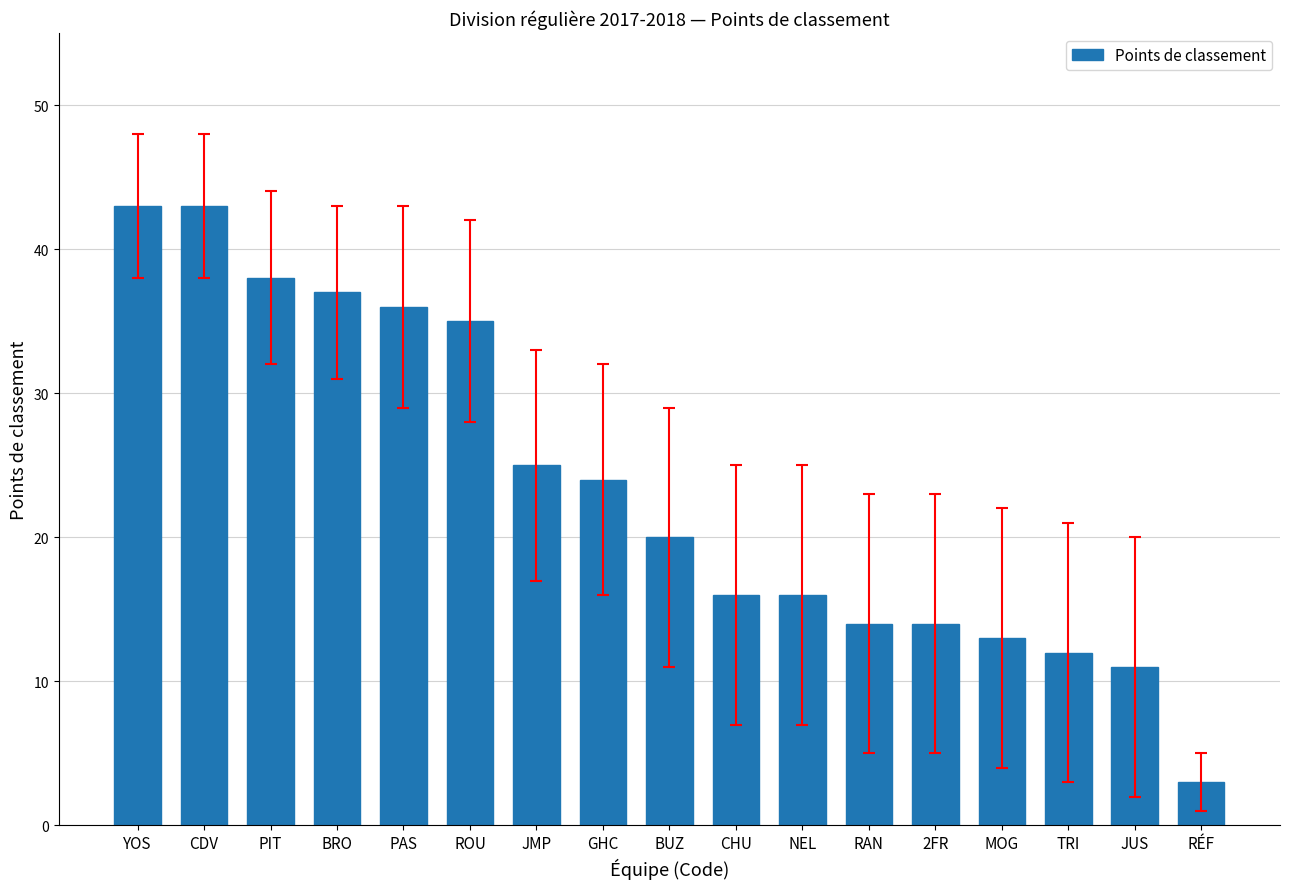

How many data points are less than 20?

8